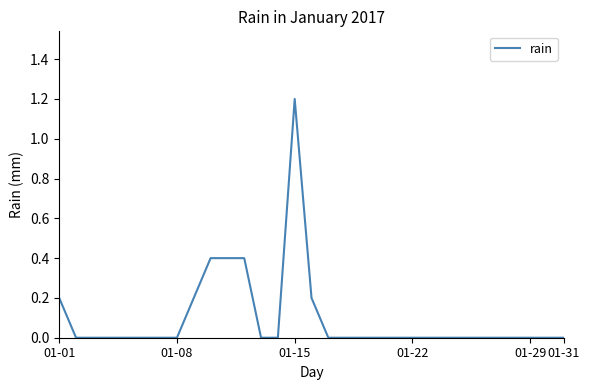

What is the greatest value displayed?

1.2